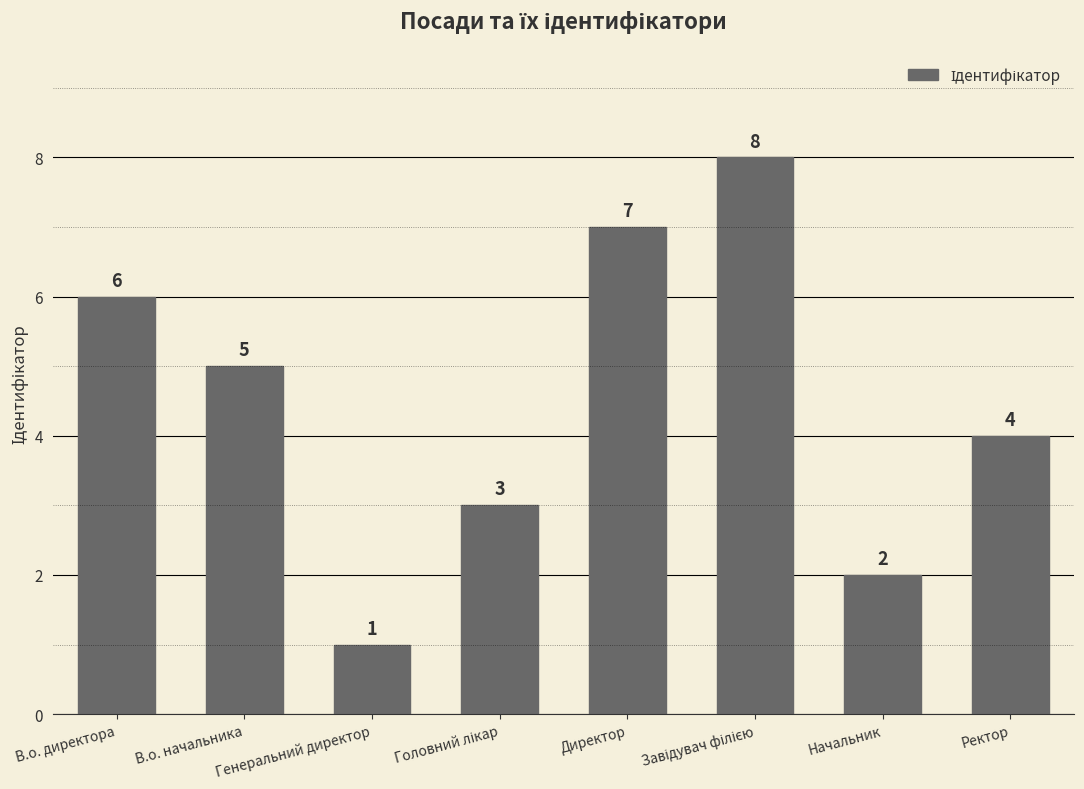

What is the sum of all values?

36